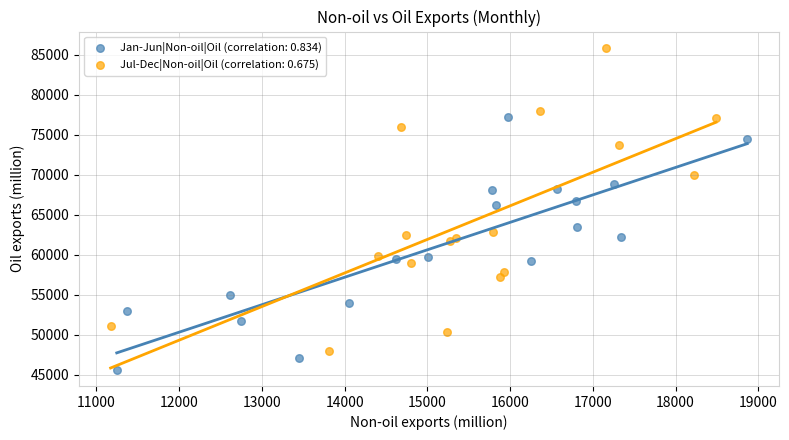

Which series contains the highest Y value?

Jul-Dec|Non-oil|Oil (correlation: 0.675)